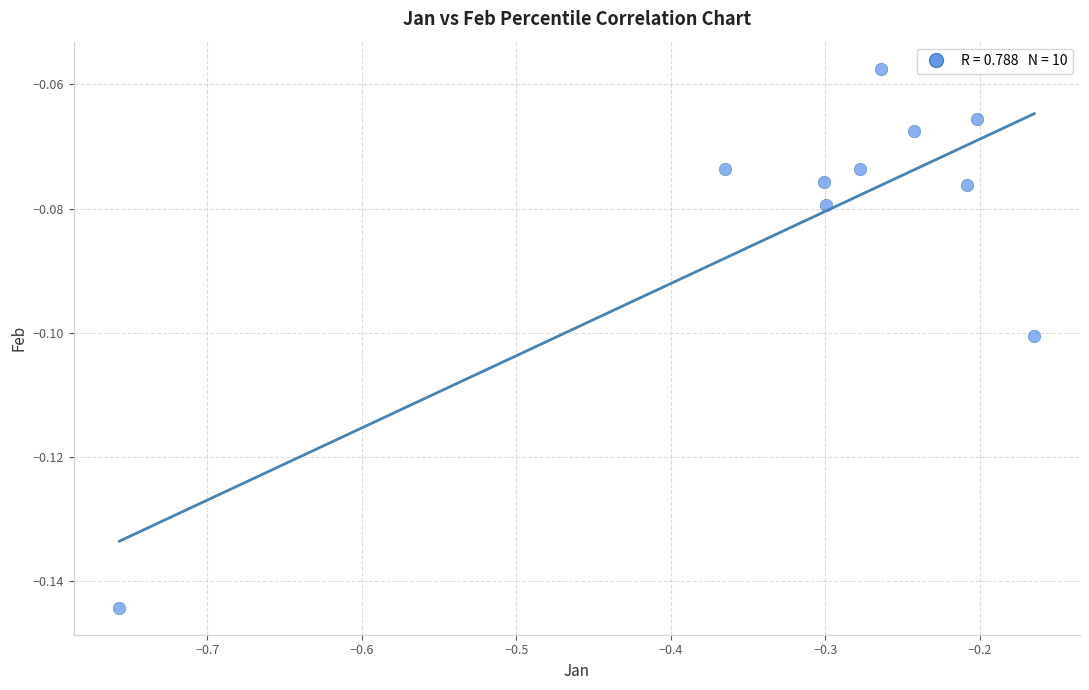

What is the average X value?

-0.3